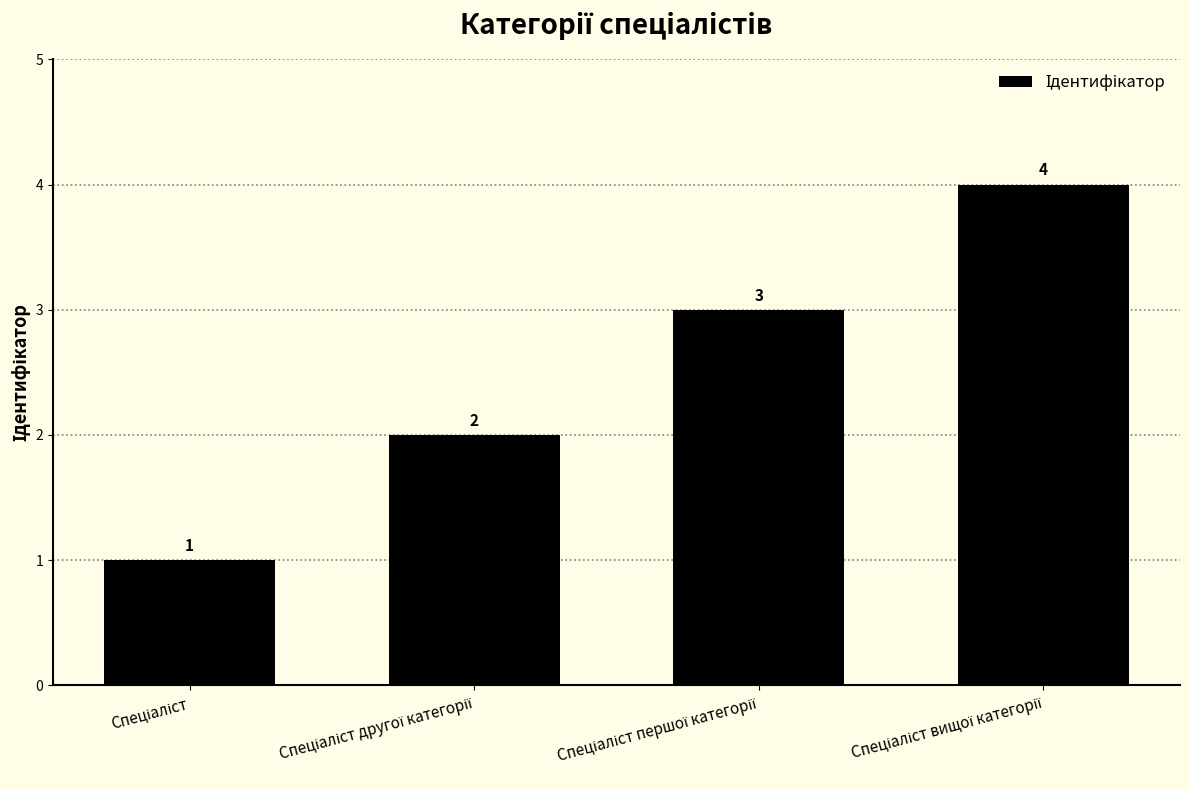

What is the difference between the maximum and minimum values?

3